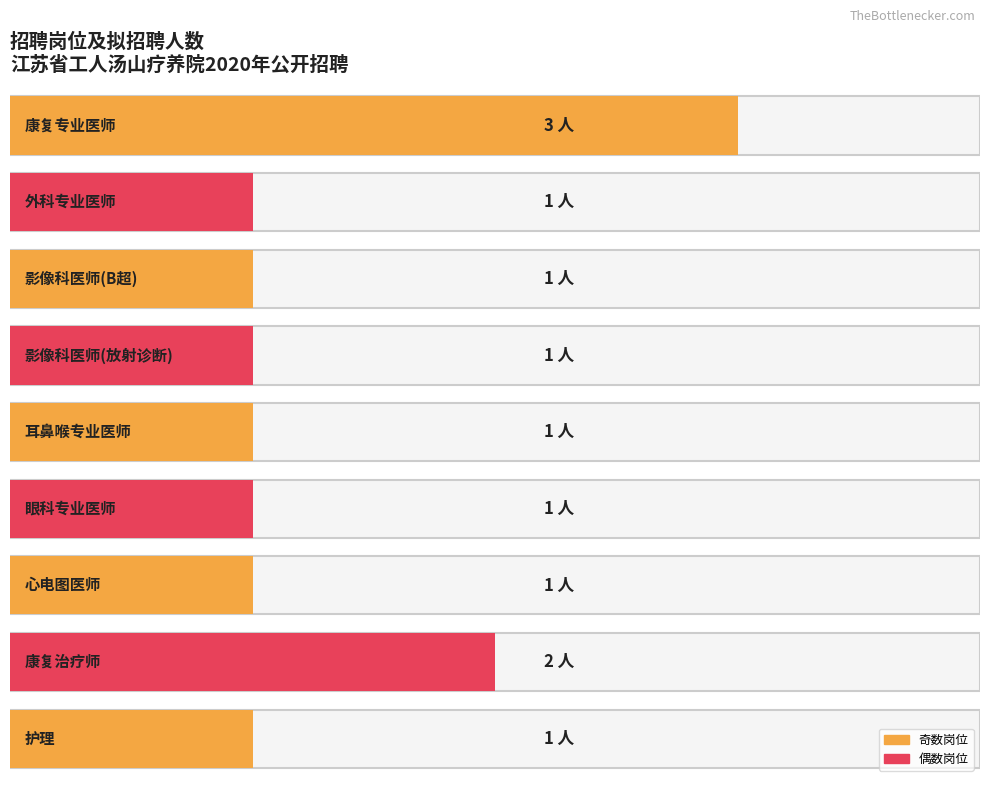

The value at 耳鼻喉专业医师 is 1. True or false?

True